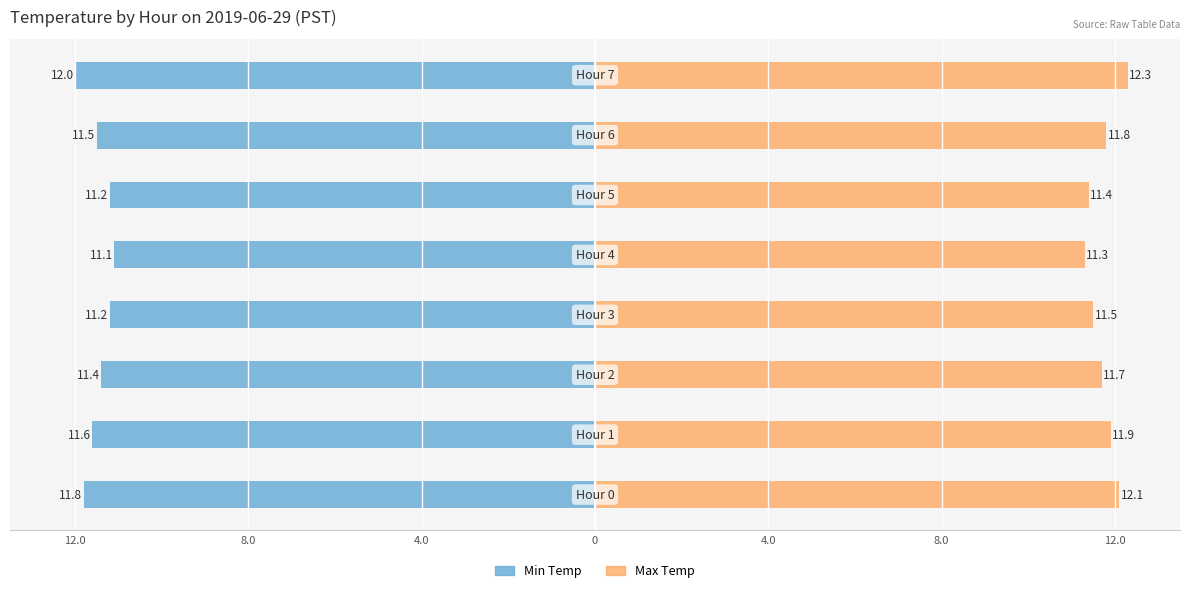

At how many categories does at least one series exceed -5?

8